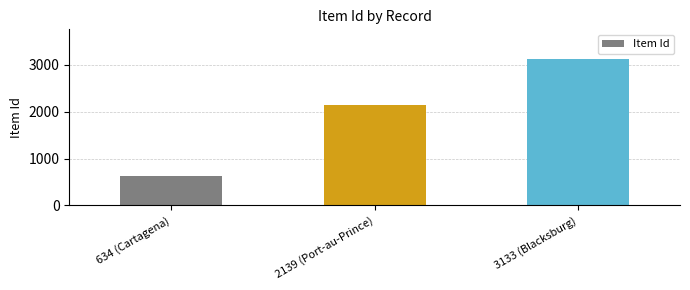

The chart shows a value of 5143 at 3133 (Blacksburg). True or false?

False